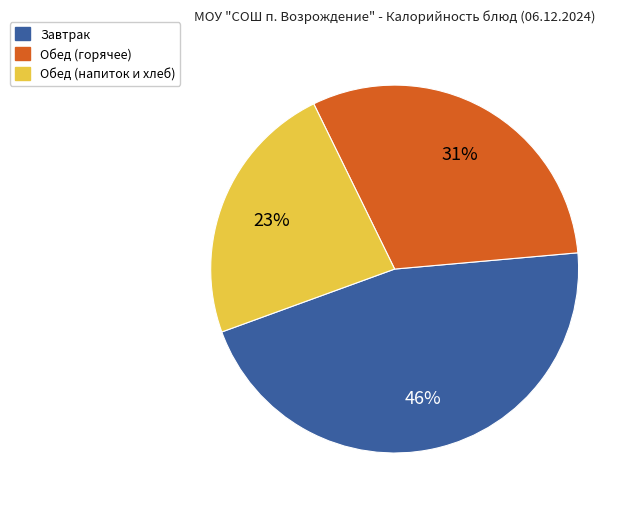

Is there any slice that represents more than half of the pie?

No